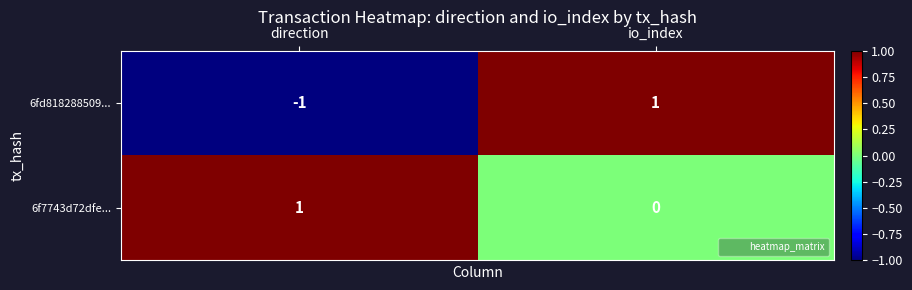

Is it true that 6fd818288509... equals 1 at io_index?

True